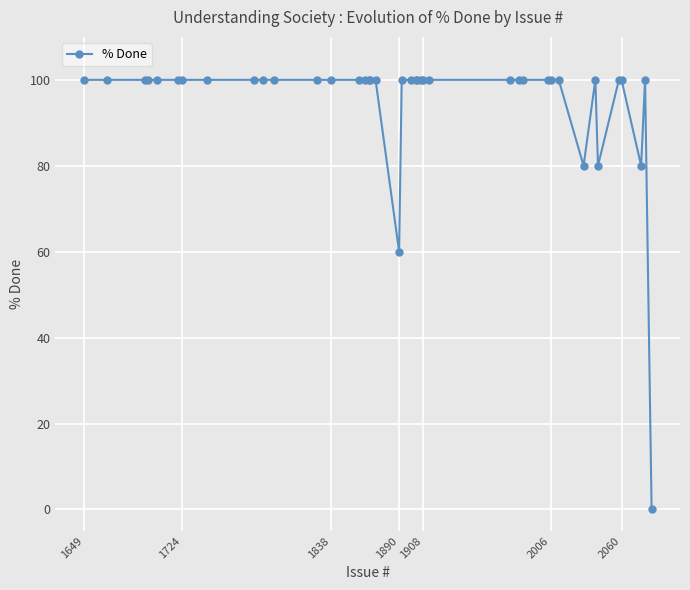

What is the difference between the second highest and minimum values?

100